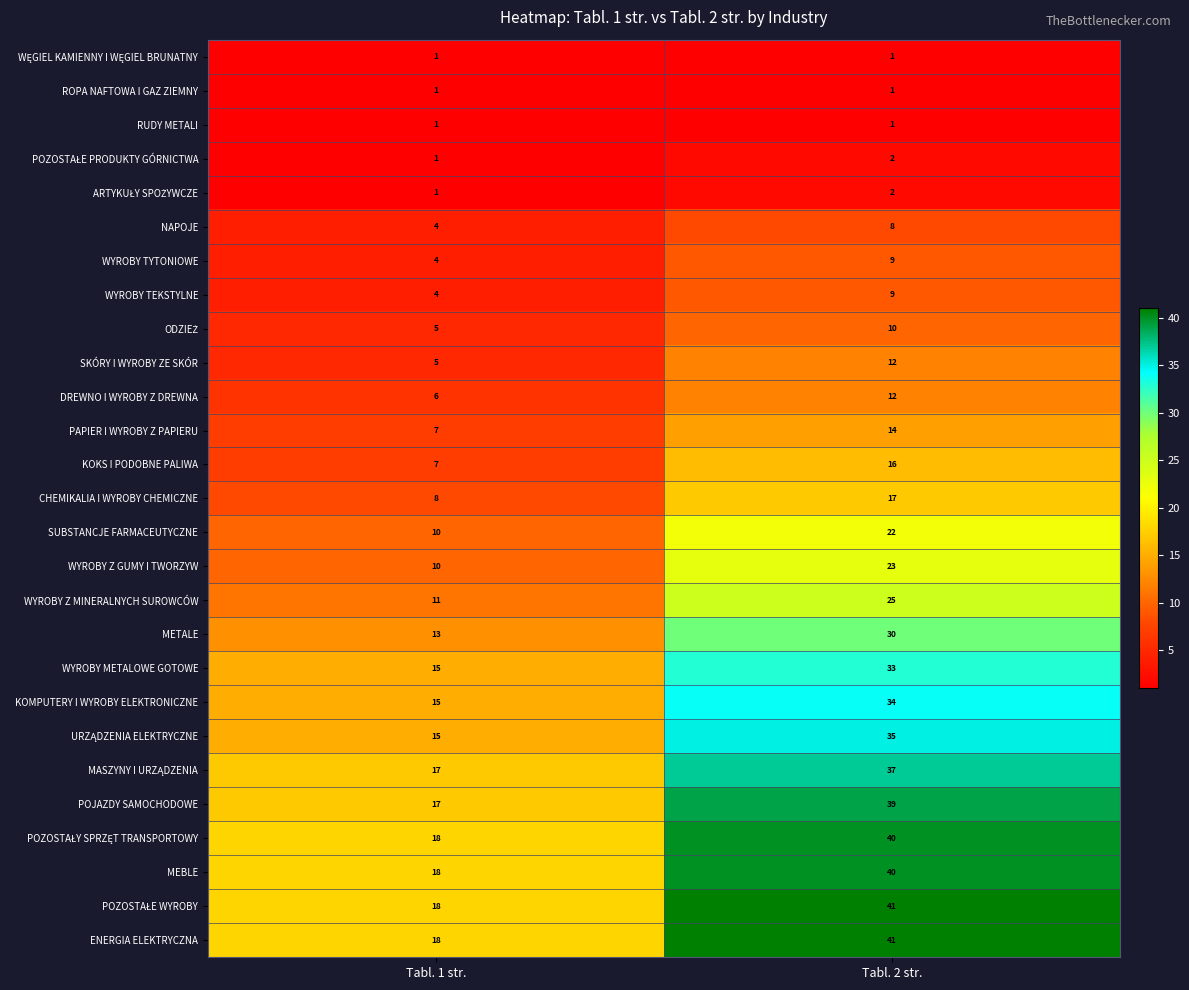

Count the number of data series in this chart.

27